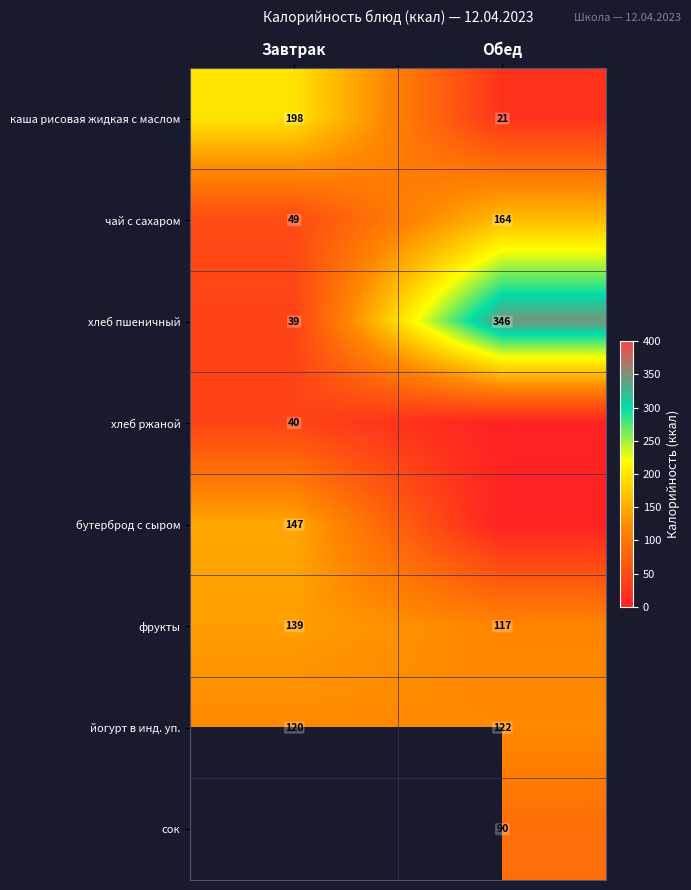

True or false: каша рисовая жидкая с маслом has a value of 5.6 at Обед.

False